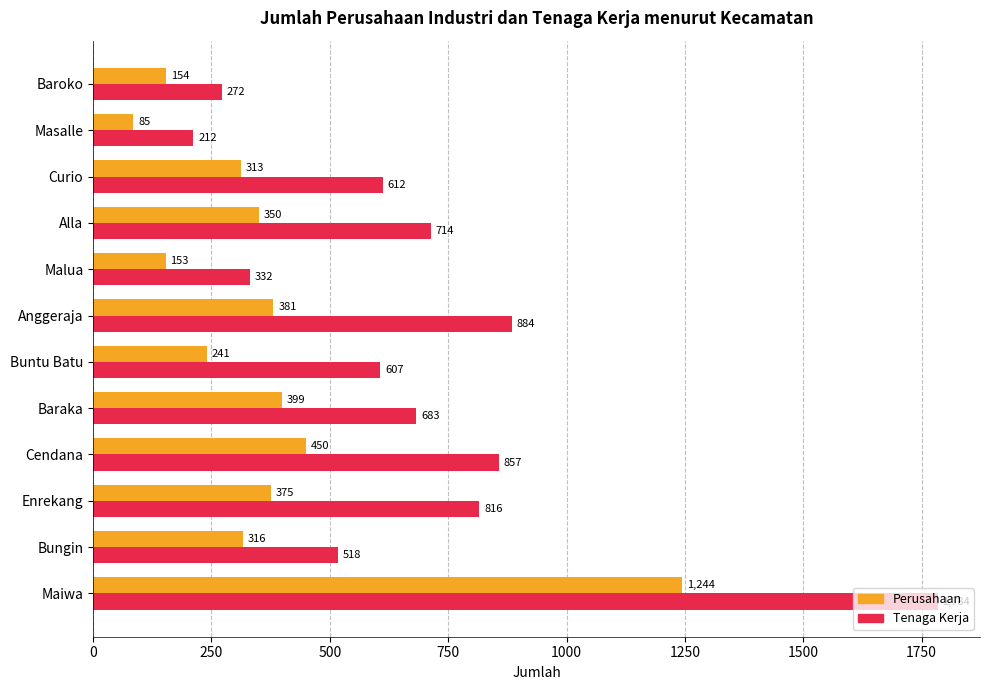

What is the difference between the highest and lowest values at Alla?

364